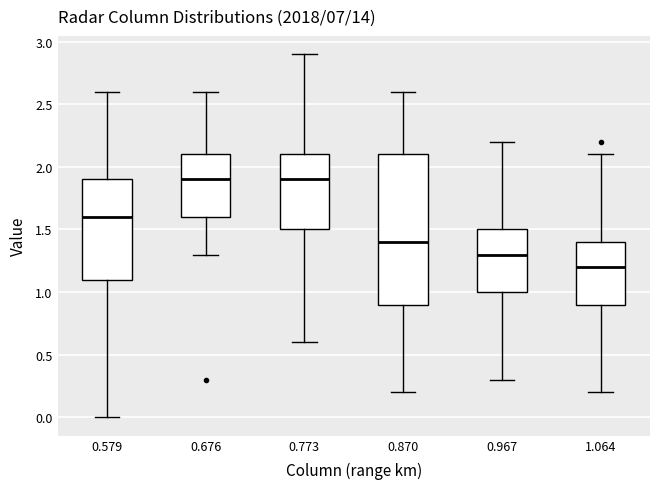

Reading left to right, read every box against the y-axis: the position of its median line, the range the box covers, and the ends of its whiskers. The values are not printed on the chart, so give them approximately, as read against the axis.

0.579: median 1.6, box 1.1 to 1.9, whiskers 0.0 to 2.6
0.676: median 1.9, box 1.6 to 2.1, whiskers 1.3 to 2.6
0.773: median 1.9, box 1.5 to 2.1, whiskers 0.6 to 2.9
0.870: median 1.4, box 0.9 to 2.1, whiskers 0.2 to 2.6
0.967: median 1.3, box 1.0 to 1.5, whiskers 0.3 to 2.2
1.064: median 1.2, box 0.9 to 1.4, whiskers 0.2 to 2.1